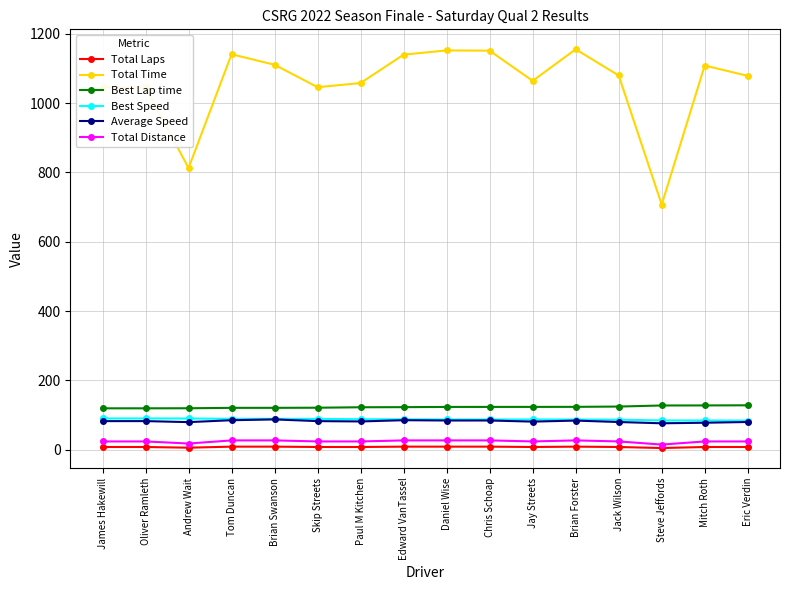

Between Andrew Wait and Eric Verdin, which series saw the biggest shift?

Total Time